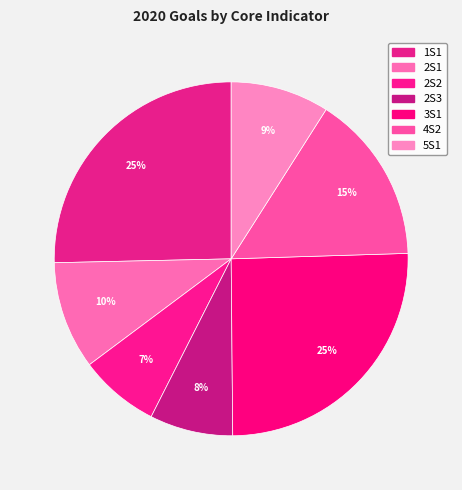

What is the smallest slice in the pie chart?

2S2